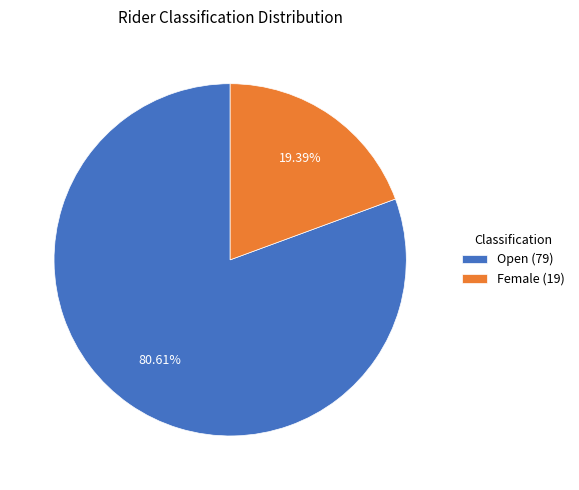

Which has a higher value, Open (79) or Female (19)?

Open (79)